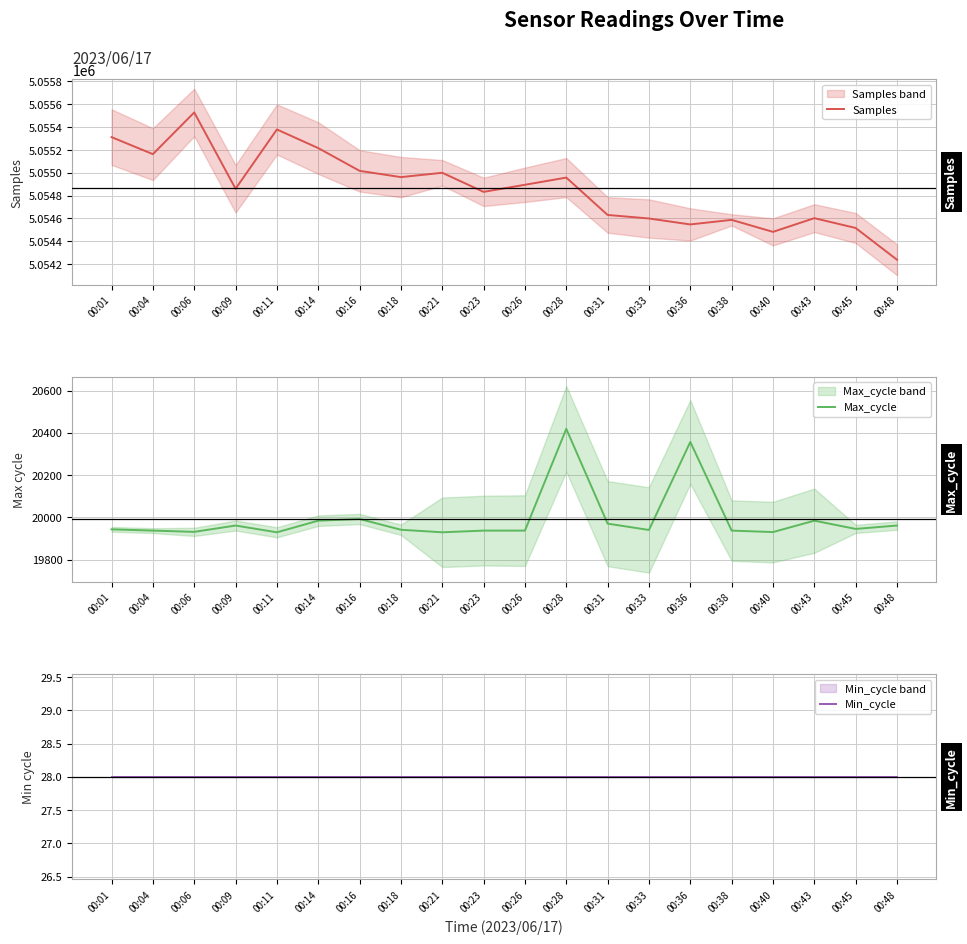

What is the value of the Min_cycle point at the 1st from the left?

28